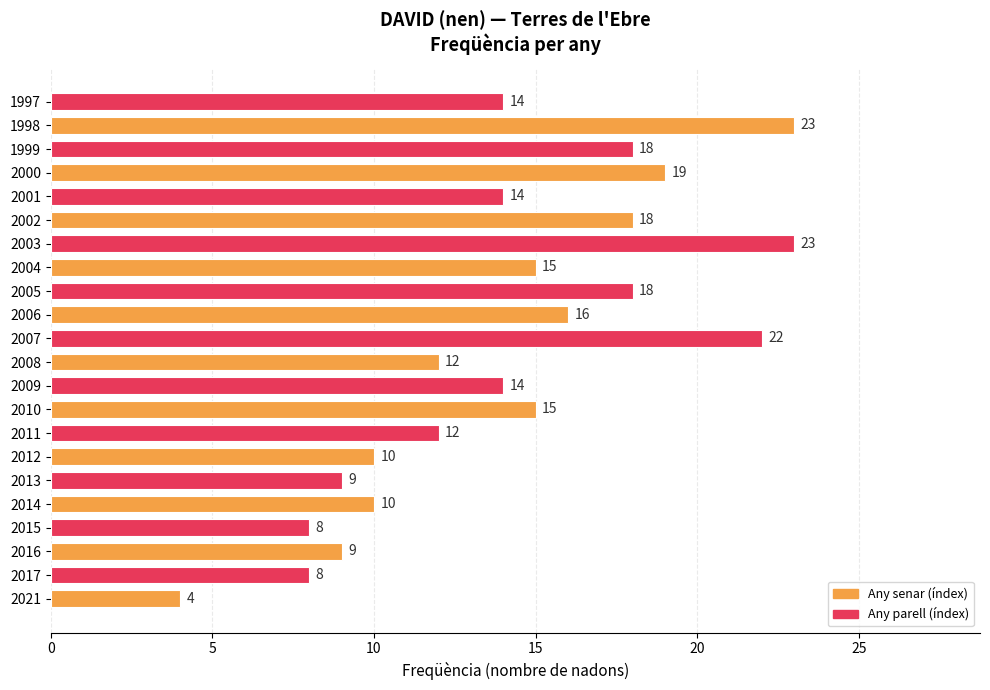

Between 2004 and 2002, which is larger?

2002